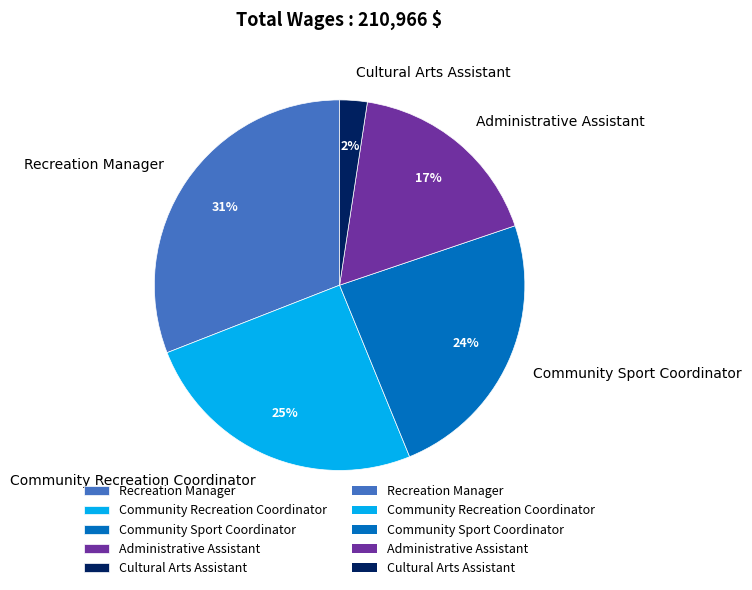

To the nearest percent, what is the difference between the Community Recreation Coordinator and Community Sport Coordinator slice percentages?

1%